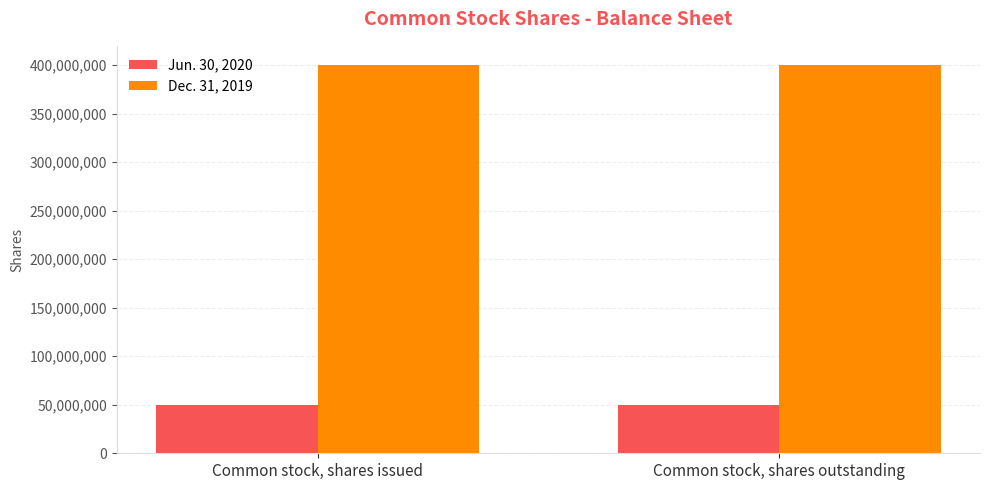

What position from the right is Common stock, shares outstanding?

1